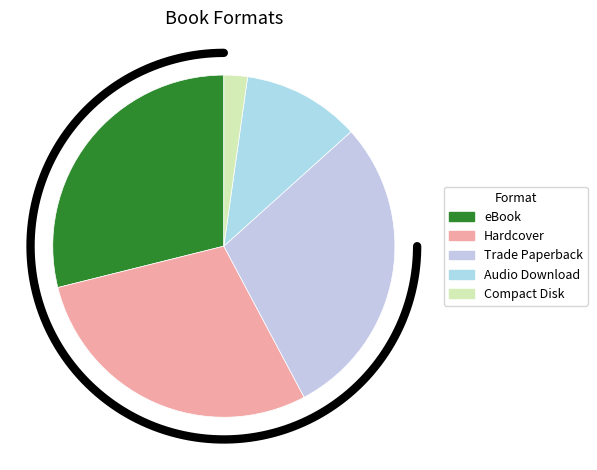

What is the change in value from Audio Download to Compact Disk?

-4